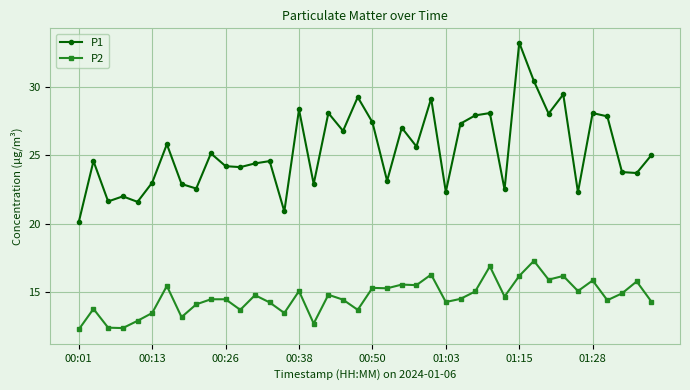

Does the chart have visible grid lines?

Yes